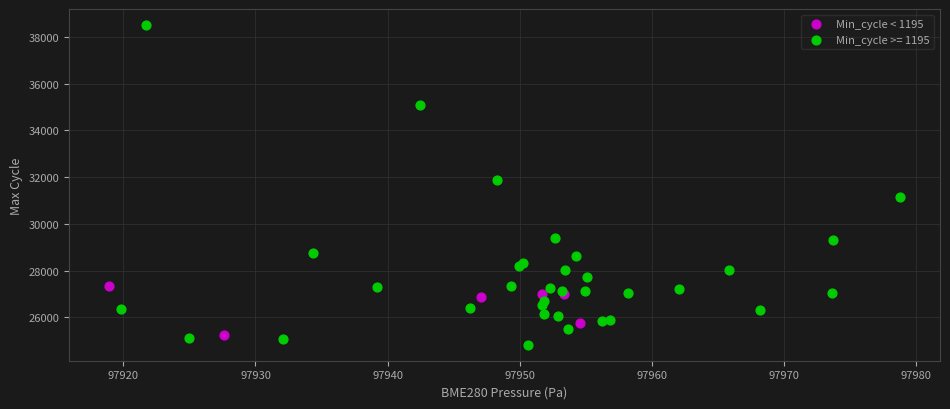

Which series has the largest Y range (max minus min)?

Min_cycle >= 1195